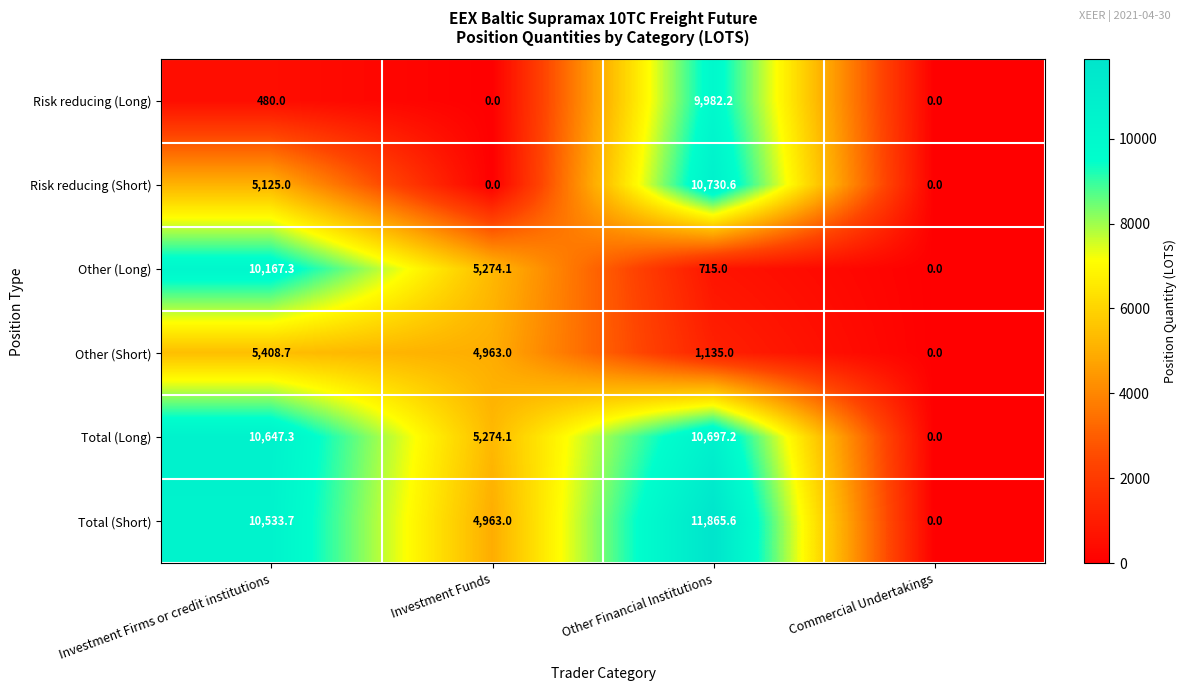

Reading left to right, what are all the values shown in this chart?

Risk reducing (Long): Investment Firms or credit institutions=480.0	Investment Funds=0.0	Other Financial Institutions=9982.2	Commercial Undertakings=0.0
Risk reducing (Short): Investment Firms or credit institutions=5125.0	Investment Funds=0.0	Other Financial Institutions=10730.6	Commercial Undertakings=0.0
Other (Long): Investment Firms or credit institutions=10167.3	Investment Funds=5274.1	Other Financial Institutions=715.0	Commercial Undertakings=0.0
Other (Short): Investment Firms or credit institutions=5408.7	Investment Funds=4963.0	Other Financial Institutions=1135.0	Commercial Undertakings=0.0
Total (Long): Investment Firms or credit institutions=10647.3	Investment Funds=5274.1	Other Financial Institutions=10697.2	Commercial Undertakings=0.0
Total (Short): Investment Firms or credit institutions=10533.7	Investment Funds=4963.0	Other Financial Institutions=11865.6	Commercial Undertakings=0.0